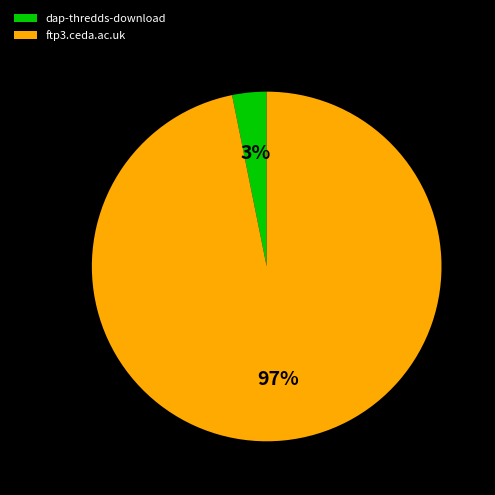

Which category has the biggest portion of the pie?

ftp3.ceda.ac.uk